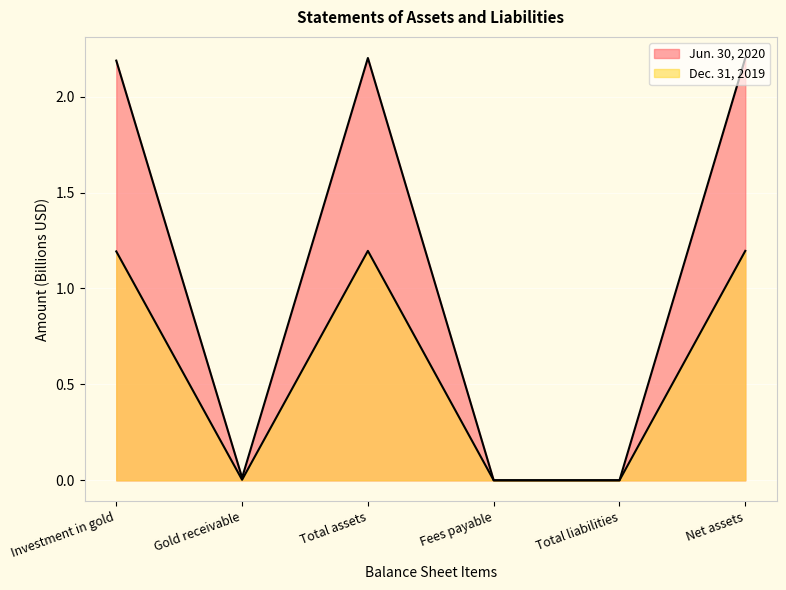

How many series are shown in this chart?

2